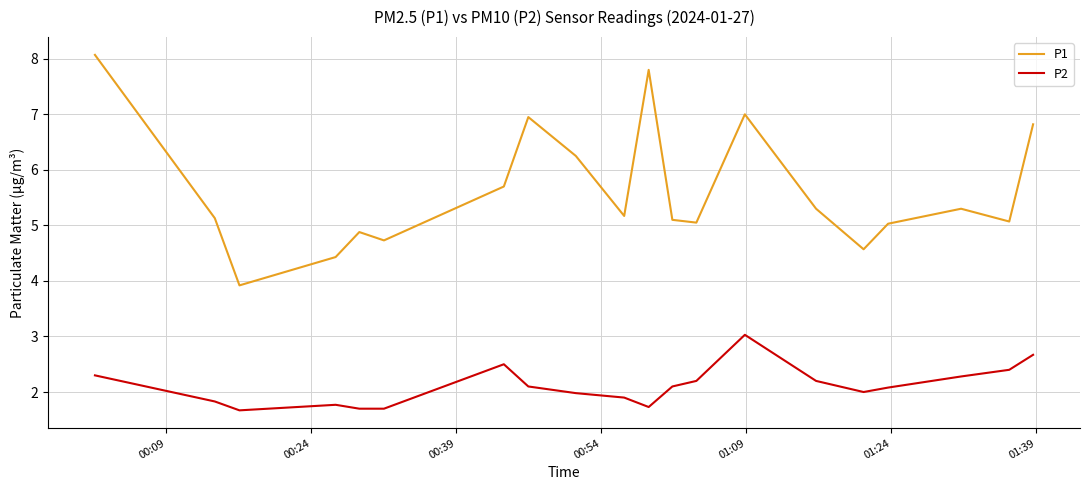

True or false: P2 and P1 cross at least once.

False